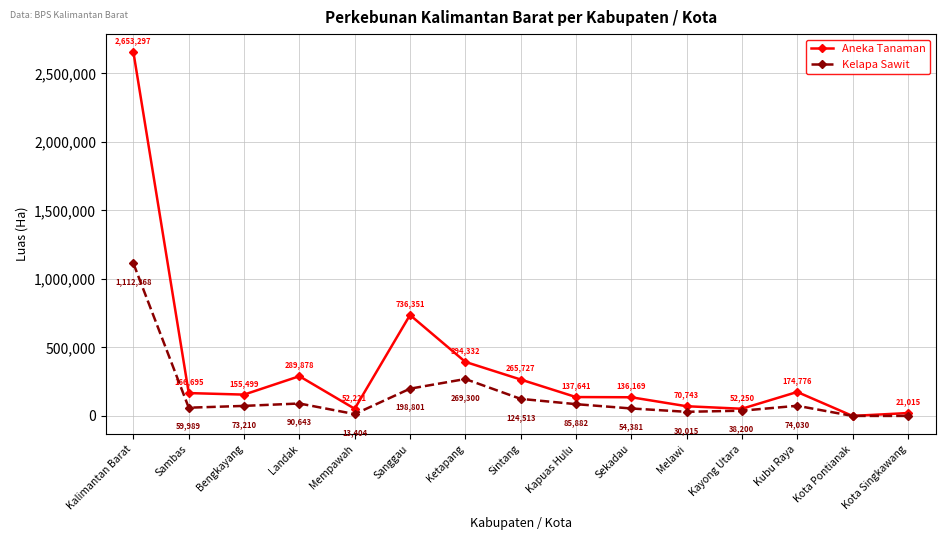

Which series has the largest total across all categories?

Aneka Tanaman